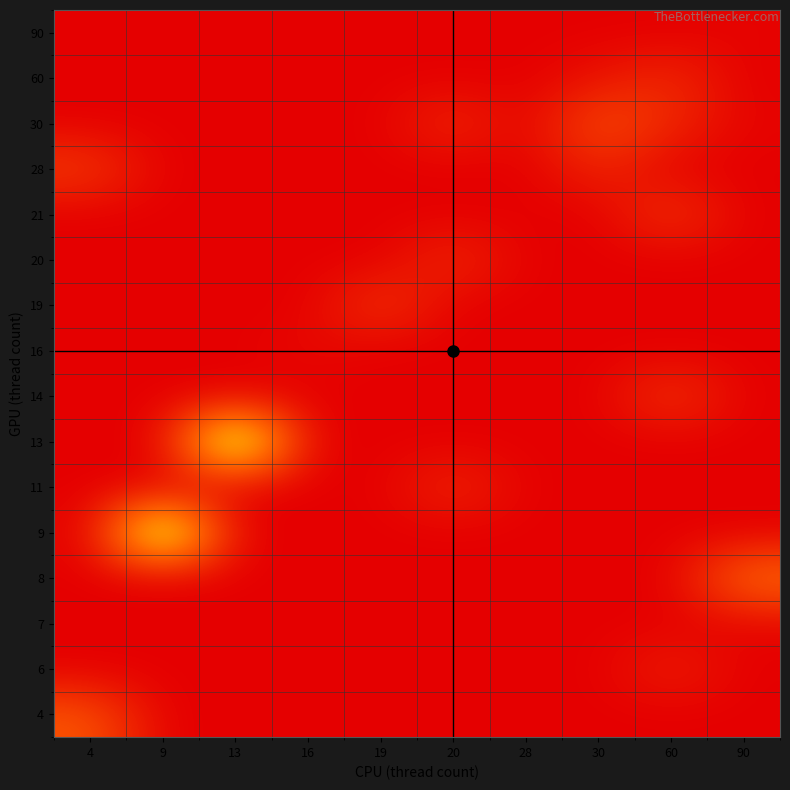

At how many categories does at least one series exceed 35?

2